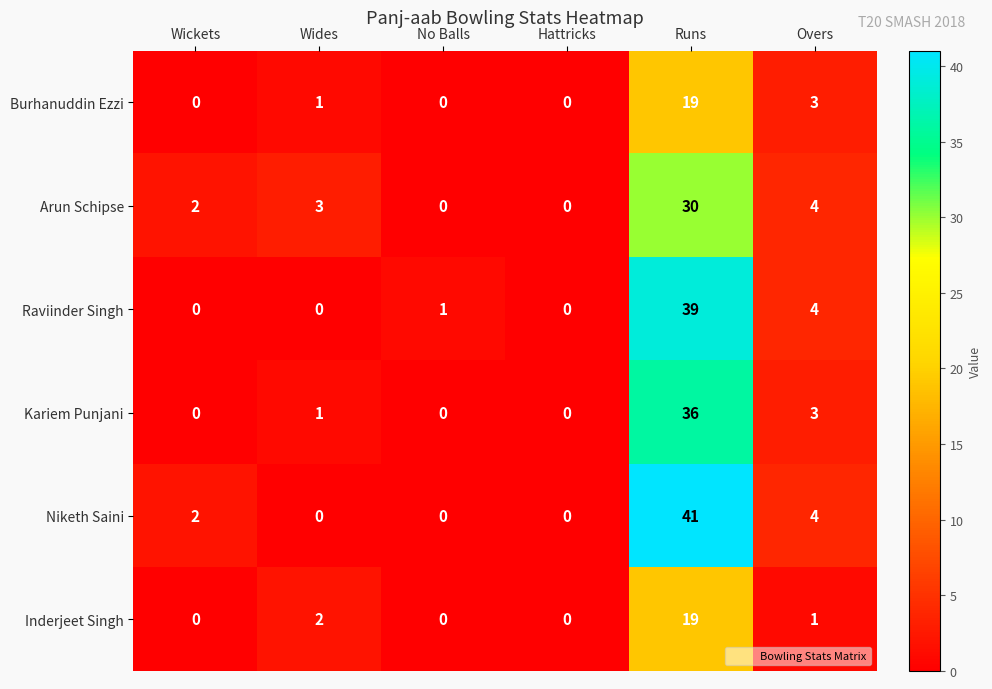

How many data points in Kariem Punjani are less than 1?

3